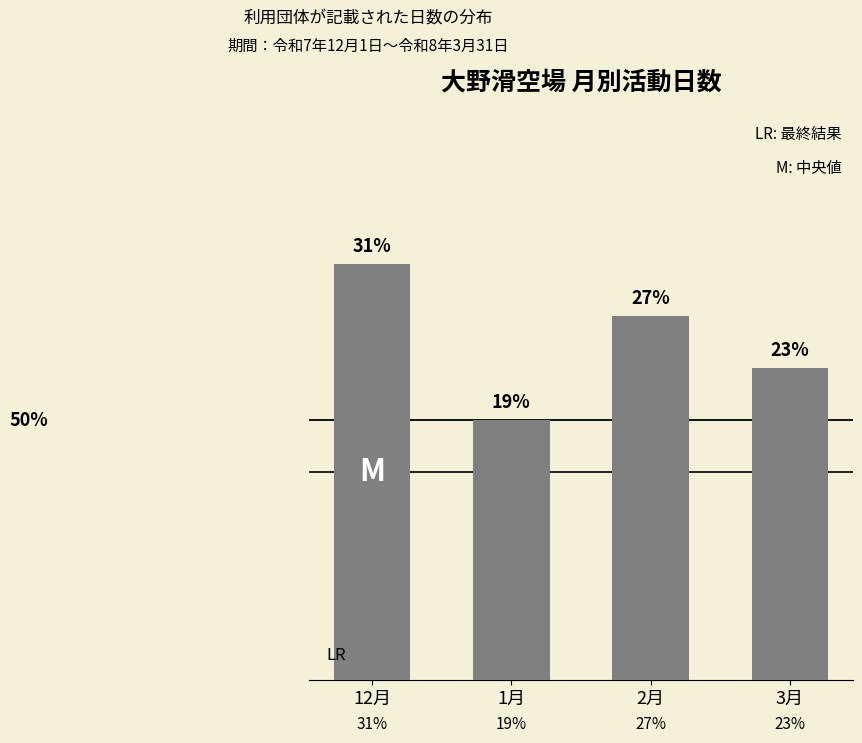

Does the chart contain any negative values?

No